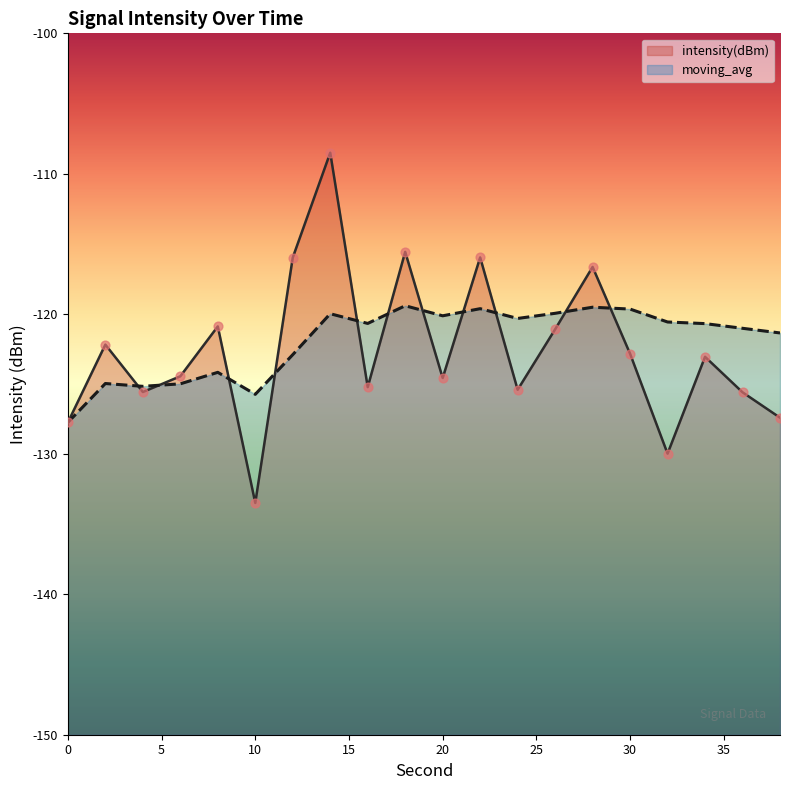

Which series reaches the maximum Y coordinate?

intensity(dBm)